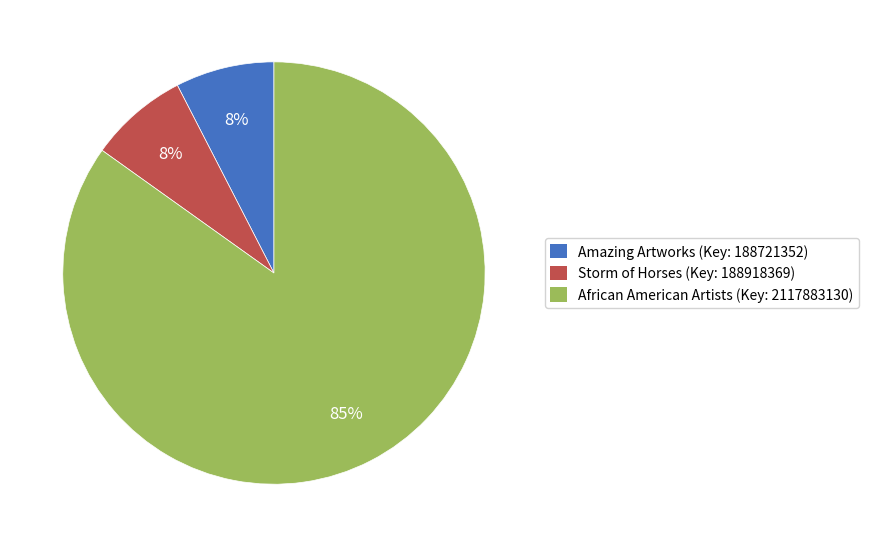

Which has a higher value, African American Artists (Key: 2117883130) or Amazing Artworks (Key: 188721352)?

African American Artists (Key: 2117883130)